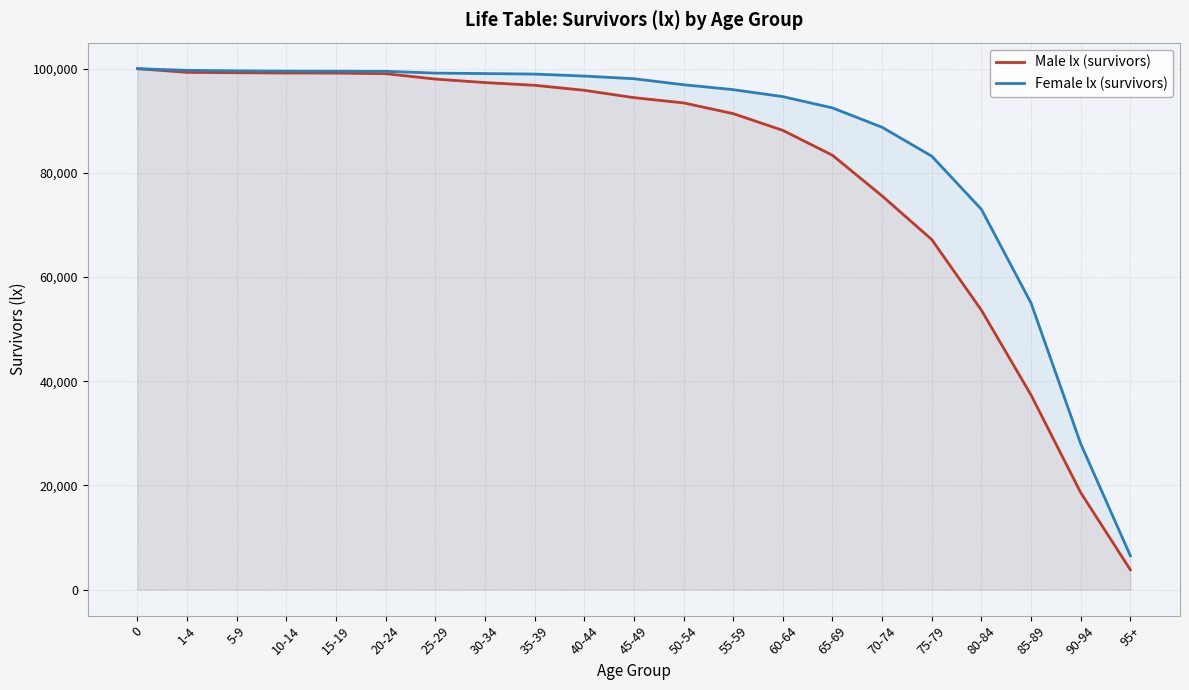

What is the label of the 15th point from the left?

65-69